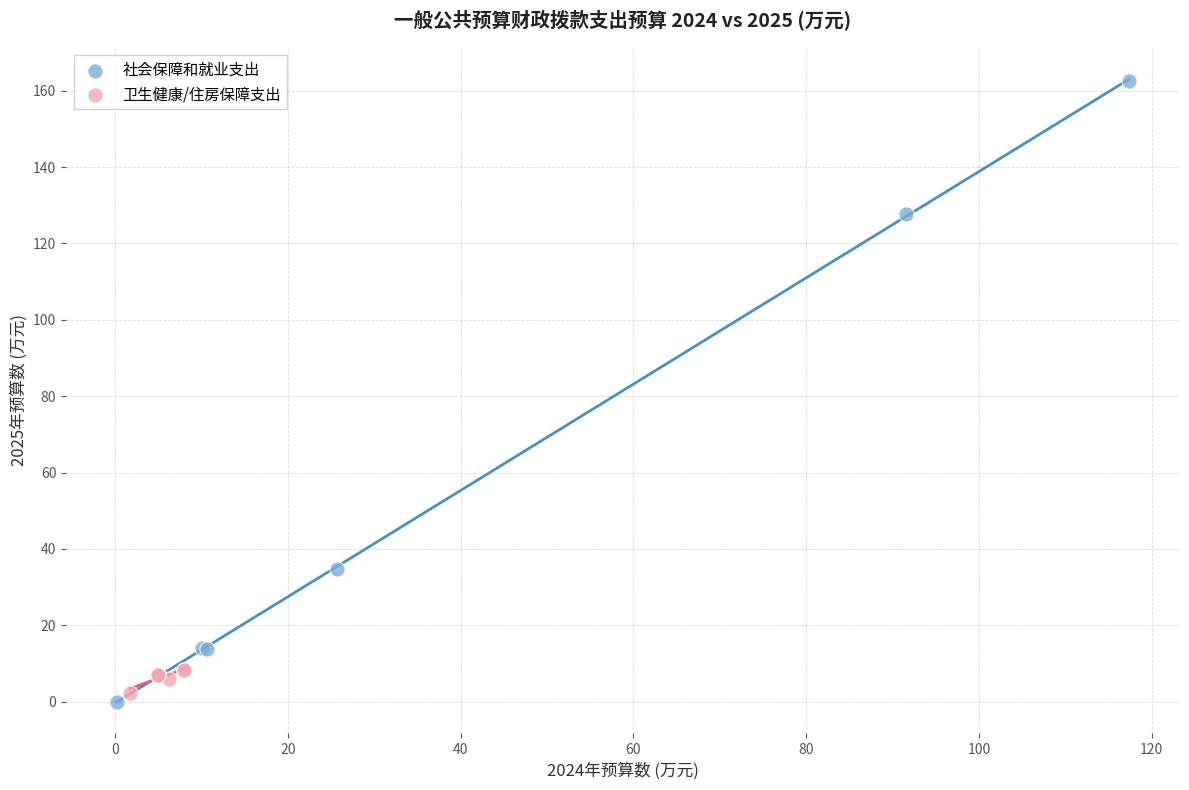

Which series has the widest spread of Y values?

社会保障和就业支出